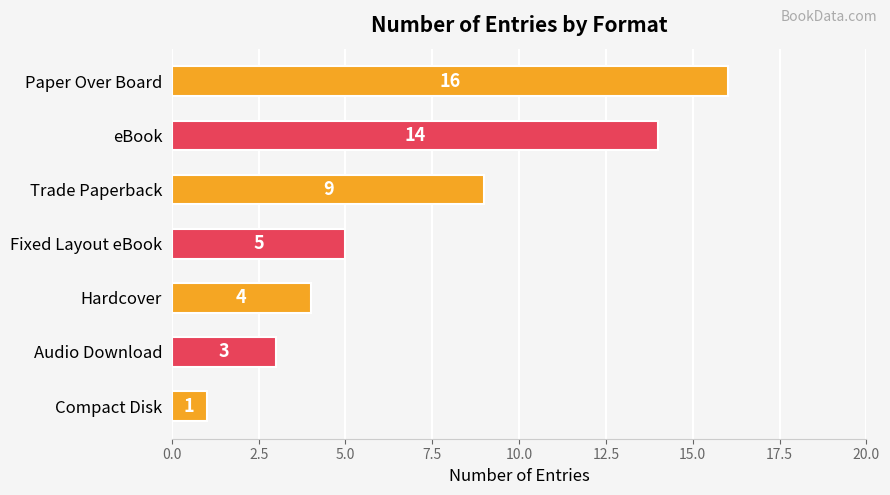

Reading top to bottom, extract all data points from this chart.

16	14	9	5	4	3	1